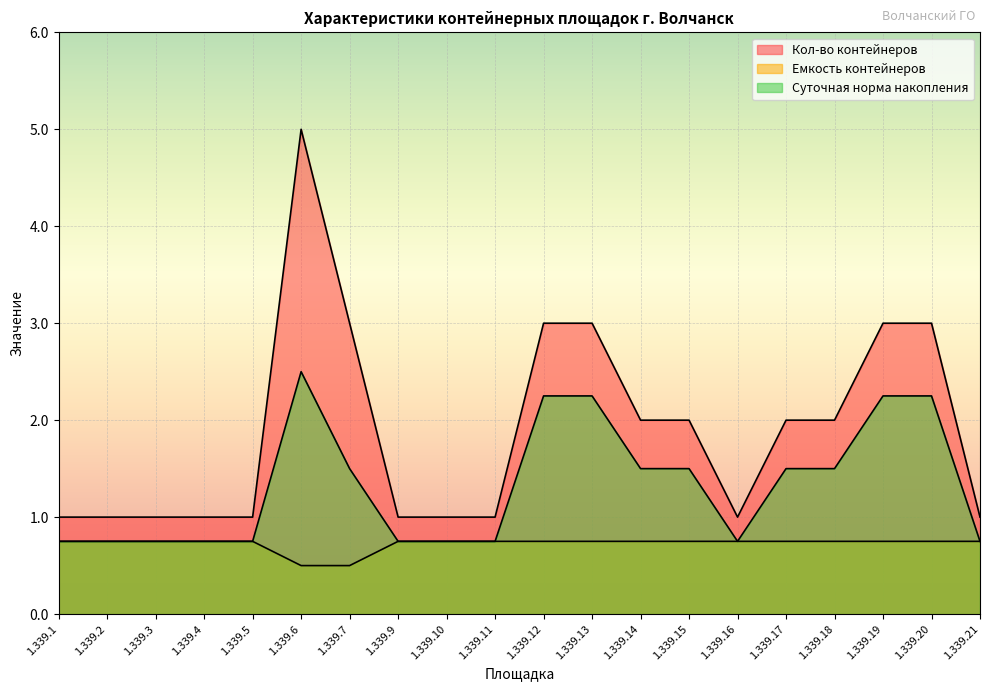

What is the sum of all Емкость контейнеров values?

14.5